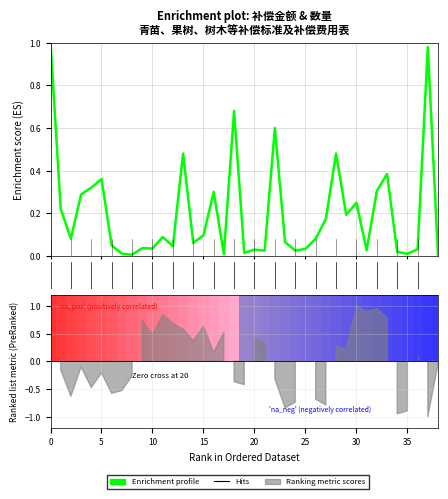

Does the chart display data point markers on the line(s)?

No